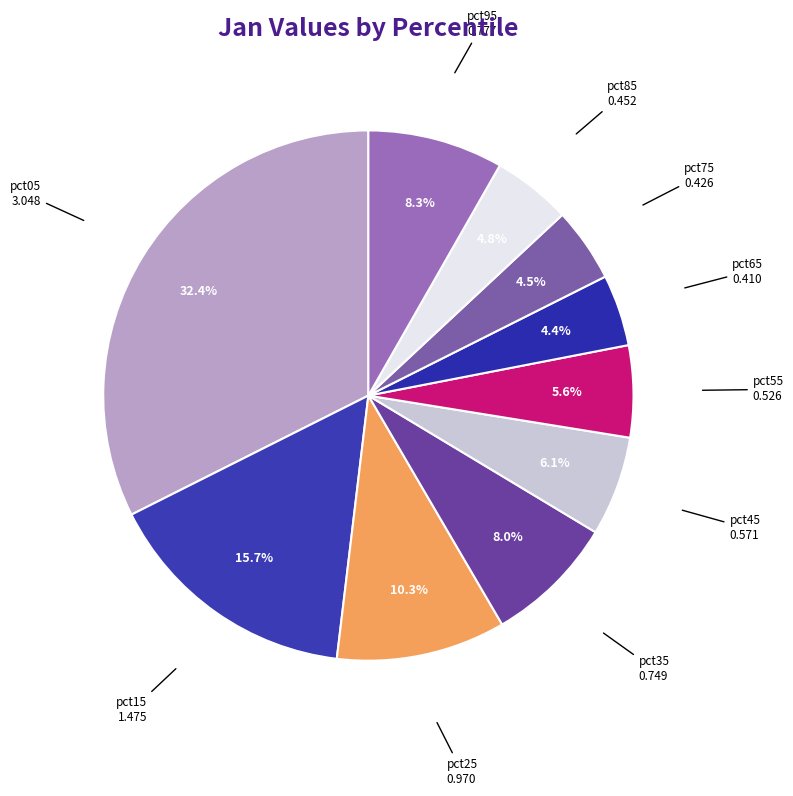

Is the sum of pct45 and pct25 greater than half?

No